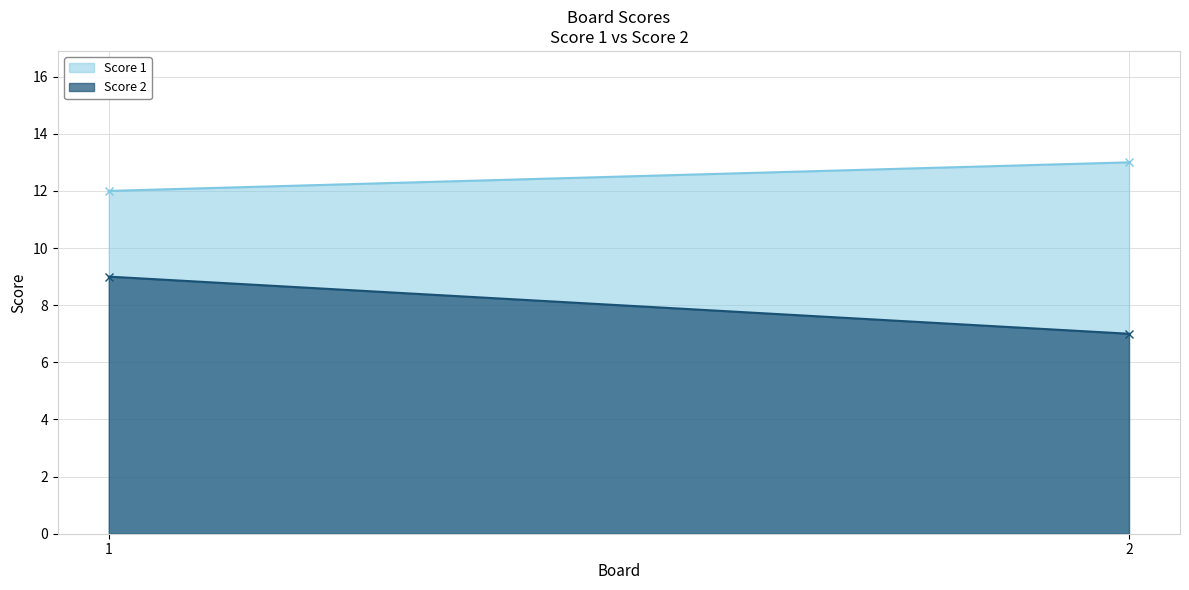

Count the number of data series in this chart.

2